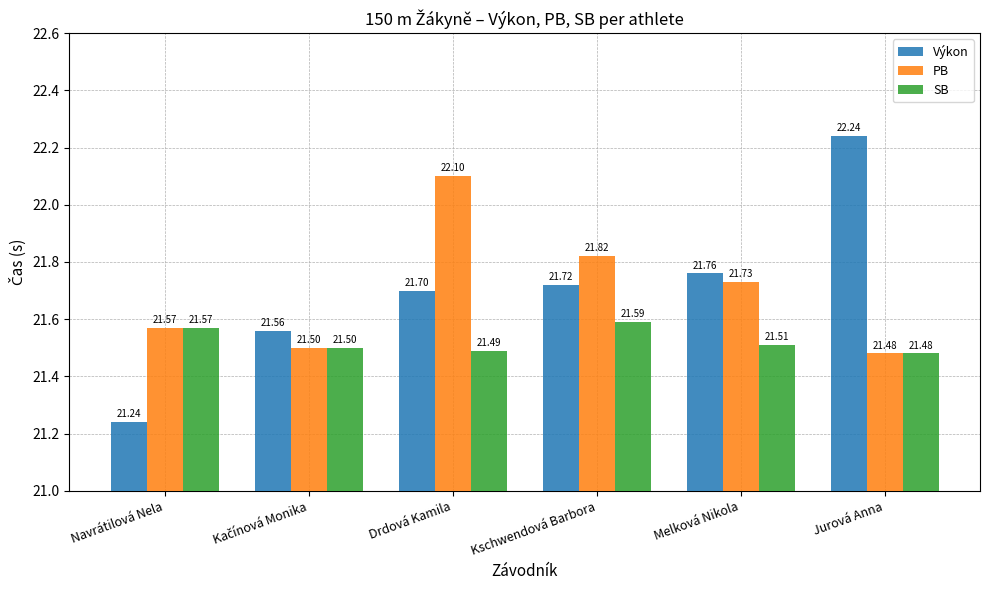

Which series has the largest total across all categories?

Výkon